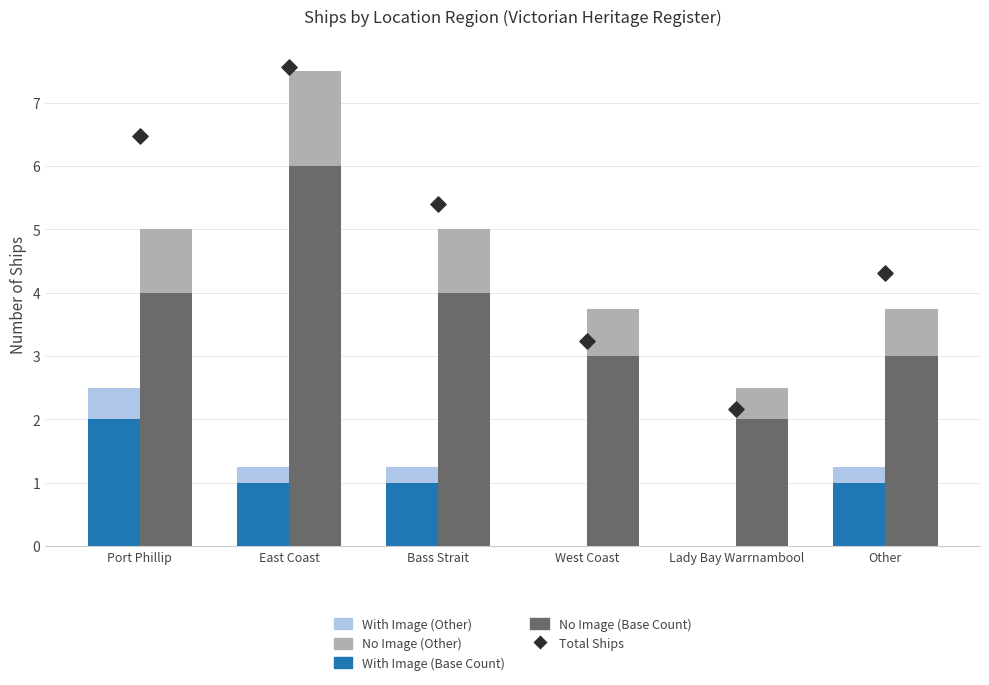

What is the total value across all series at West Coast?

7.0